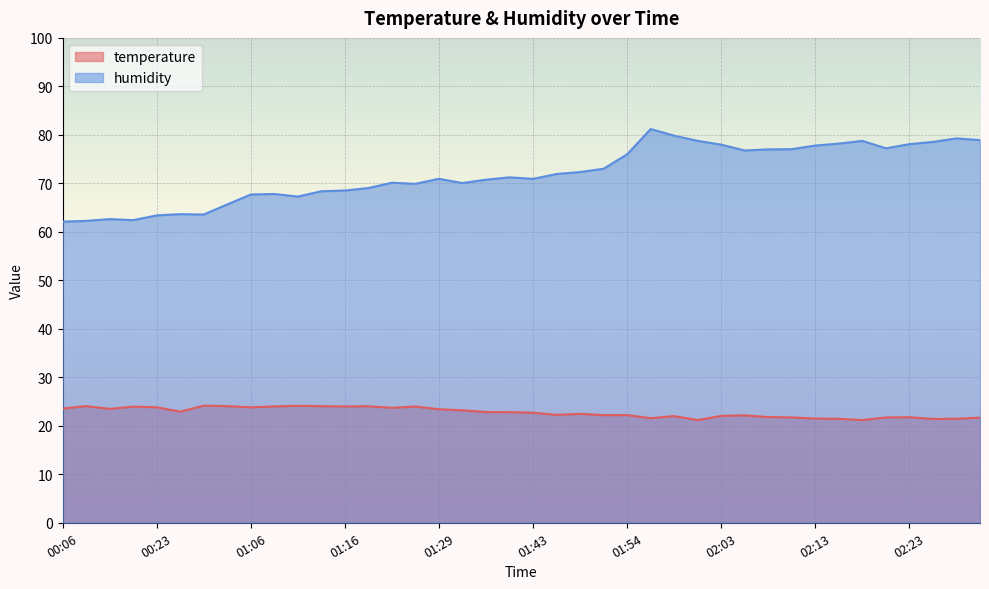

What is the value of the temperature point at the 24th from the left?

22.2